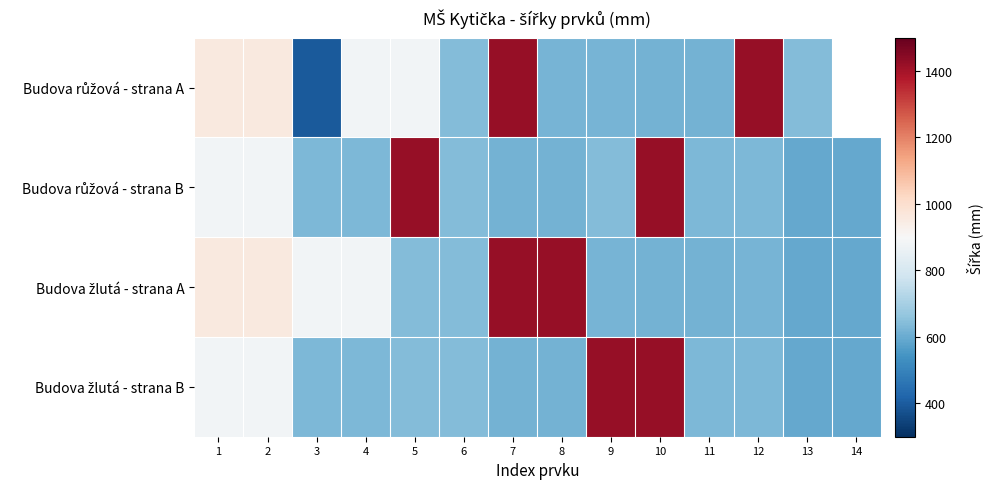

At how many categories does at least one series exceed 593?

14